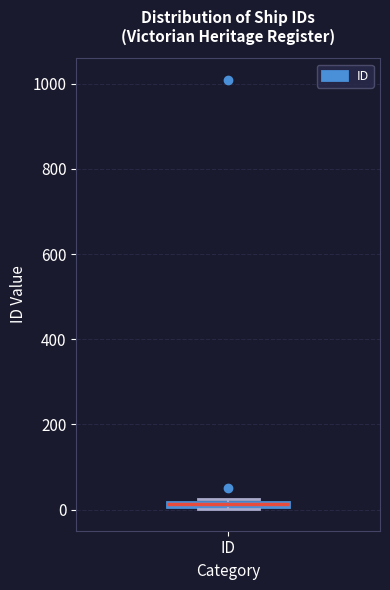

Where is the upper edge of the box for ID on the y-axis? The values are not printed on the chart, so give them approximately, as read against the axis.

20